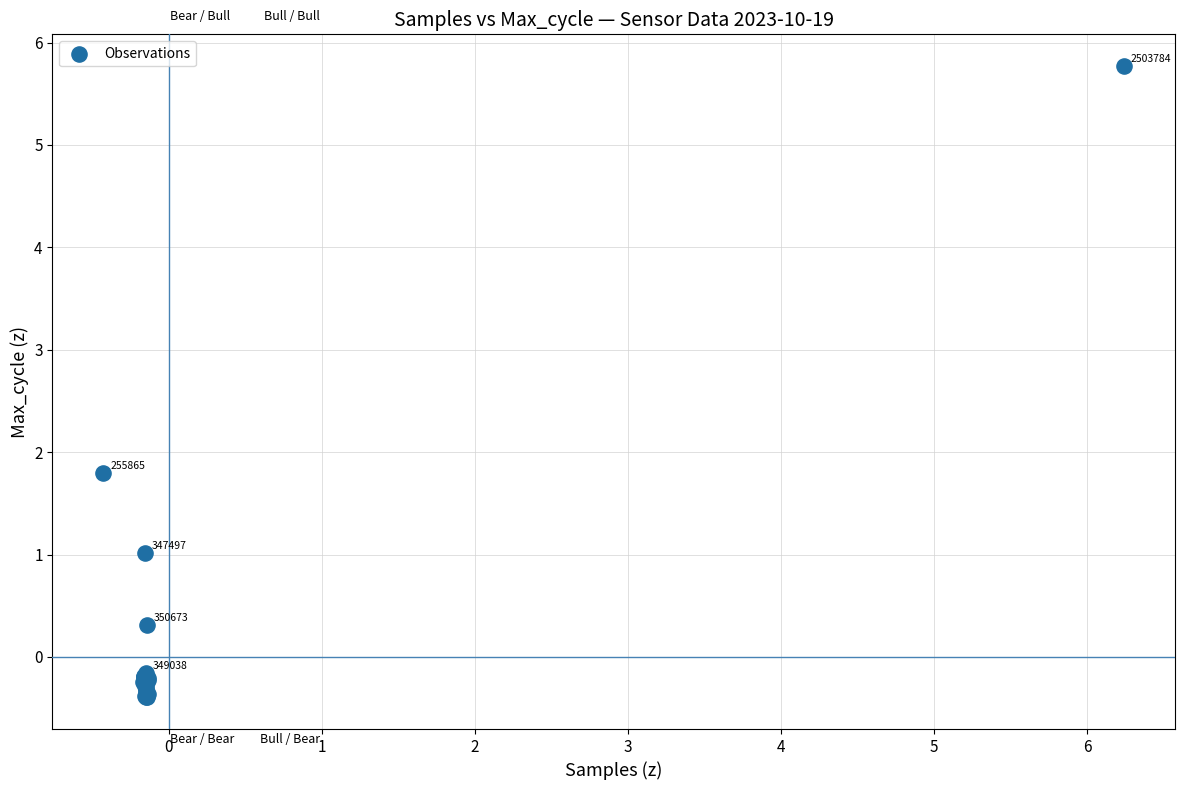

What Y value in the scatter plot is closest to 2?

1.8